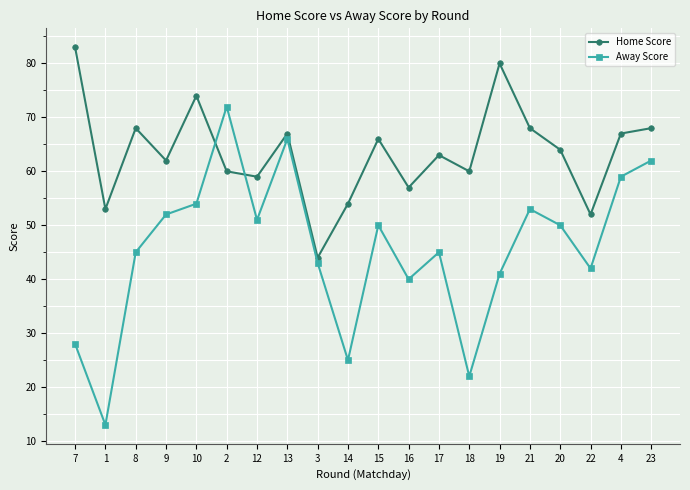

Which series has the widest spread of values?

Away Score